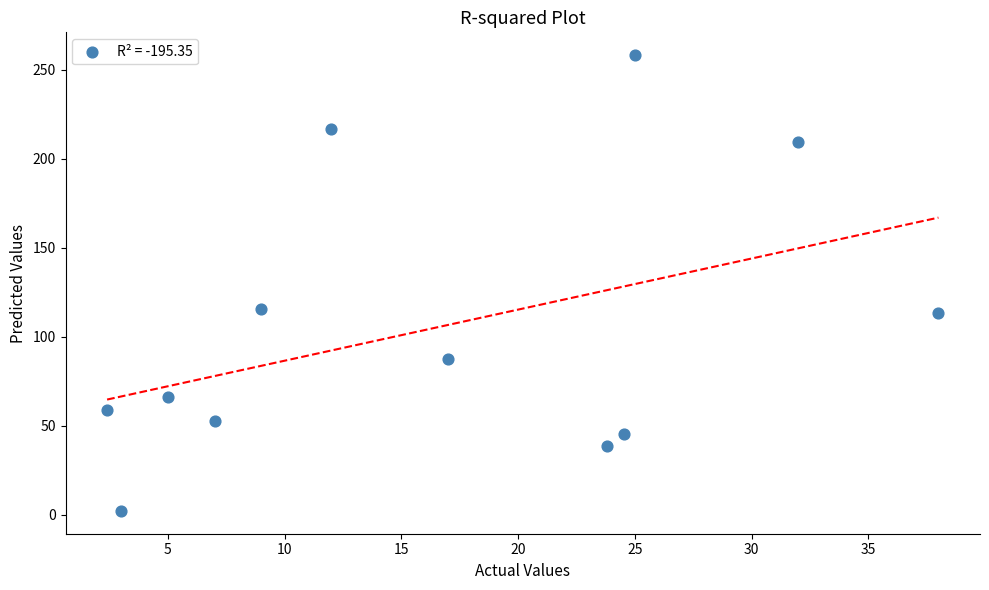

What is the range of X values (max minus min)?

35.6